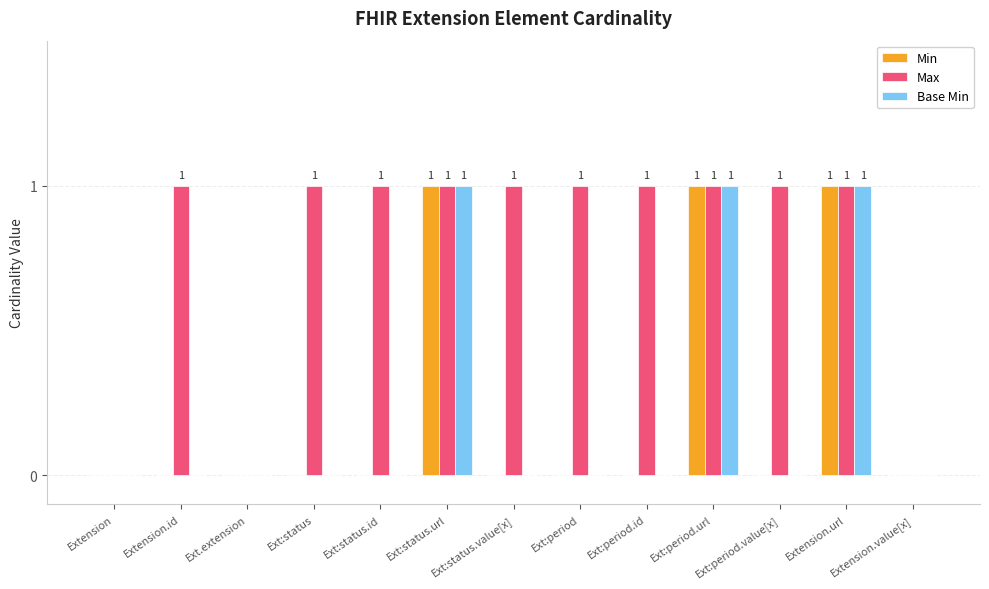

Which series has the largest total across all categories?

Max